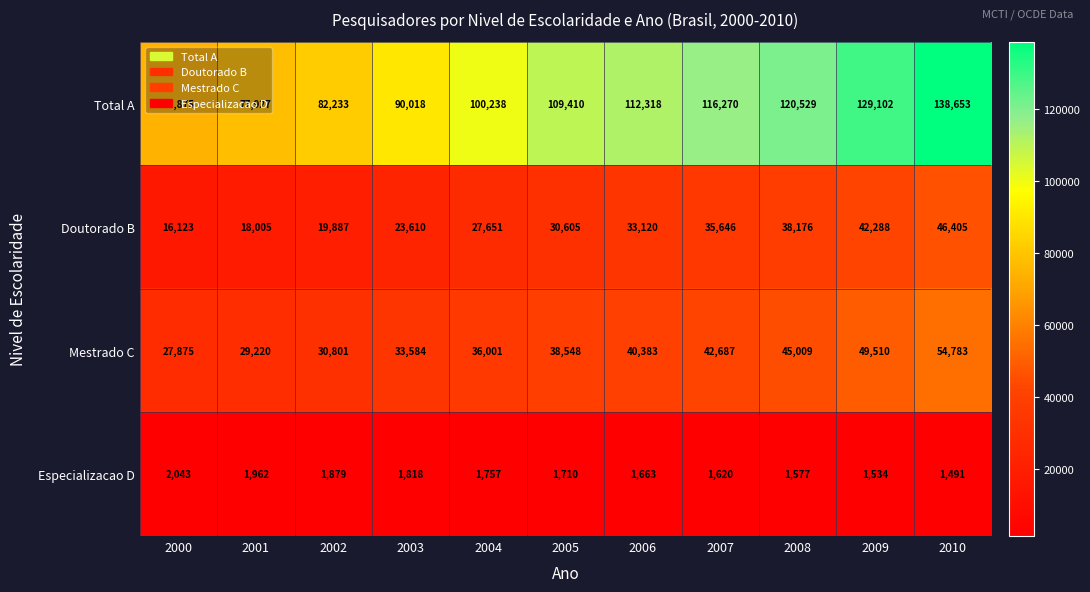

Is the value of Doutorado B at 2007 greater than the value of Total A at 2004?

No